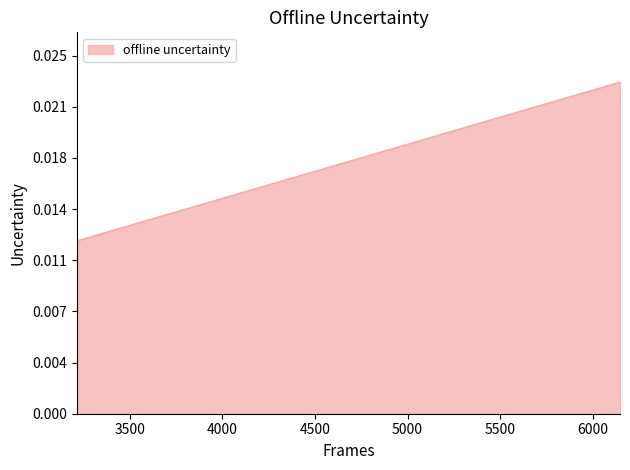

Does the chart have visible grid lines?

No